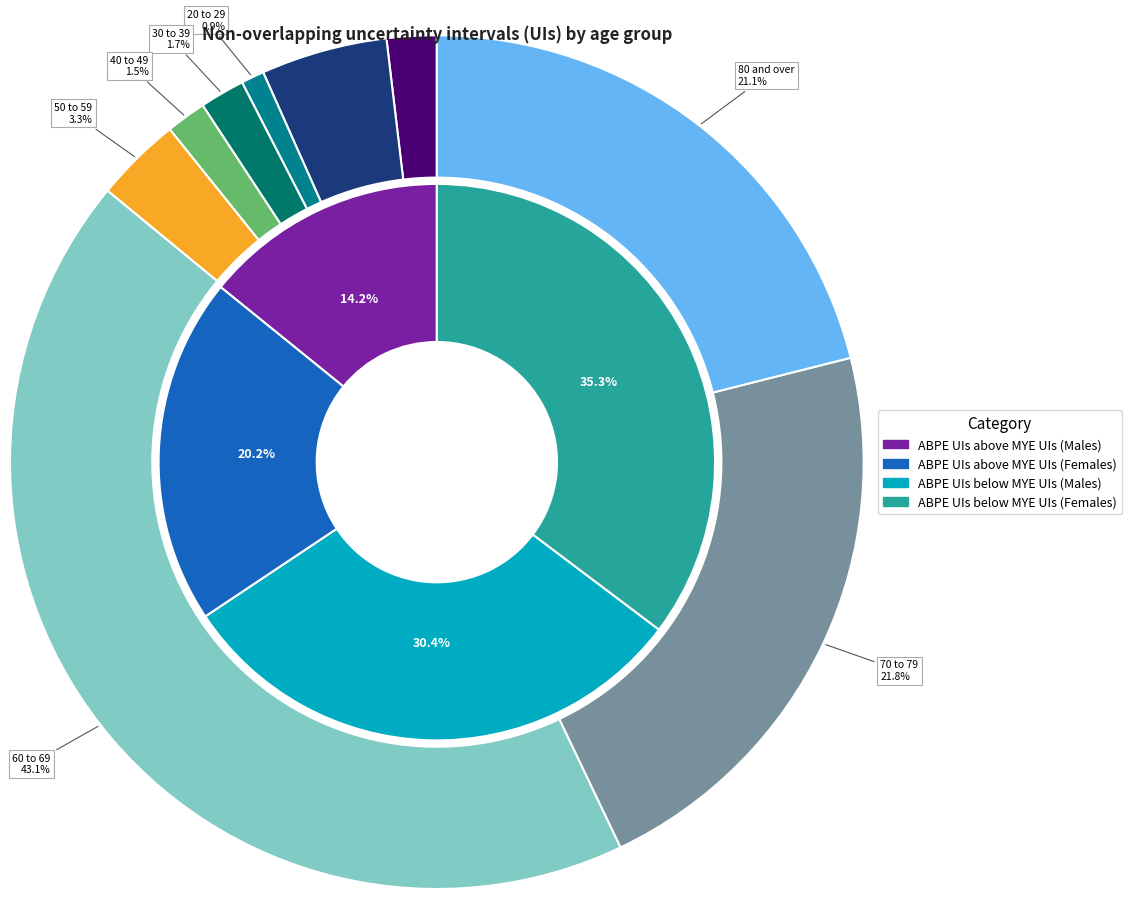

Which series has the widest spread of values?

ABPE UIs below MYE UIs (Females)